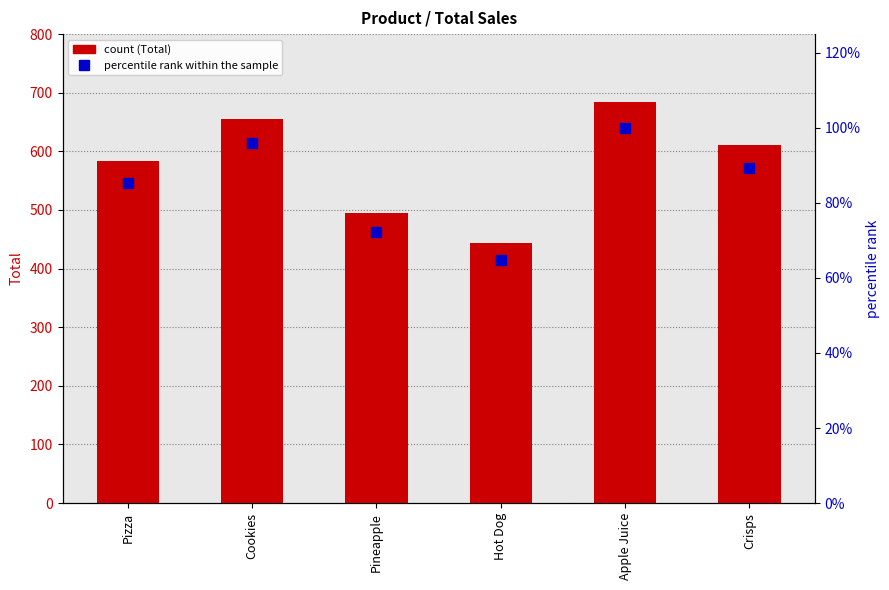

What is the spread (max minus min) of values at Apple Juice?

584.0